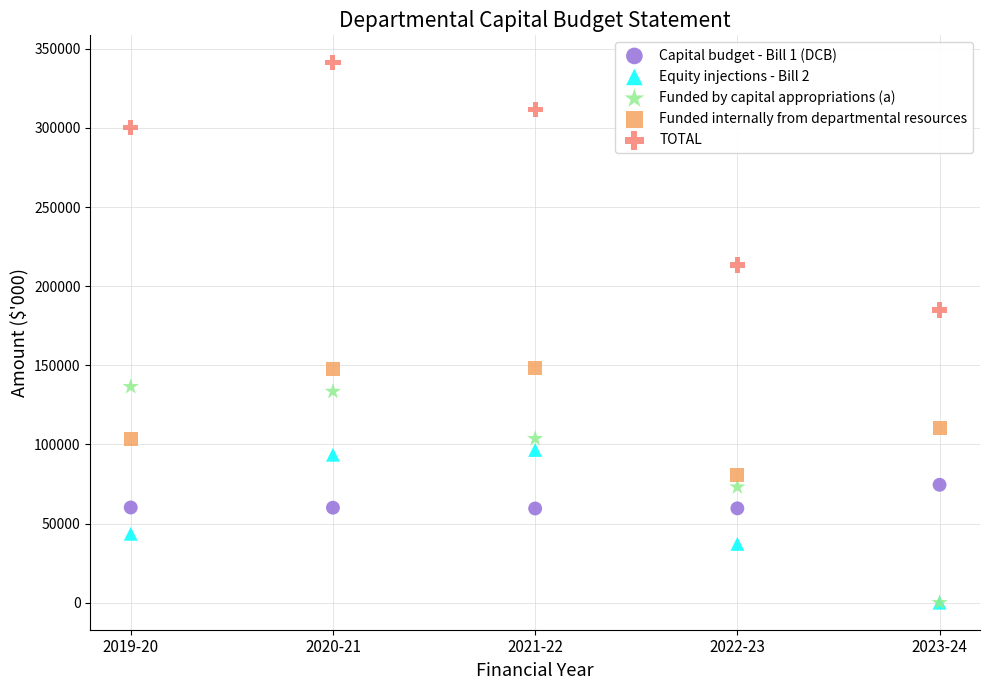

Across all series, what Y value is closest to 170721?

184946